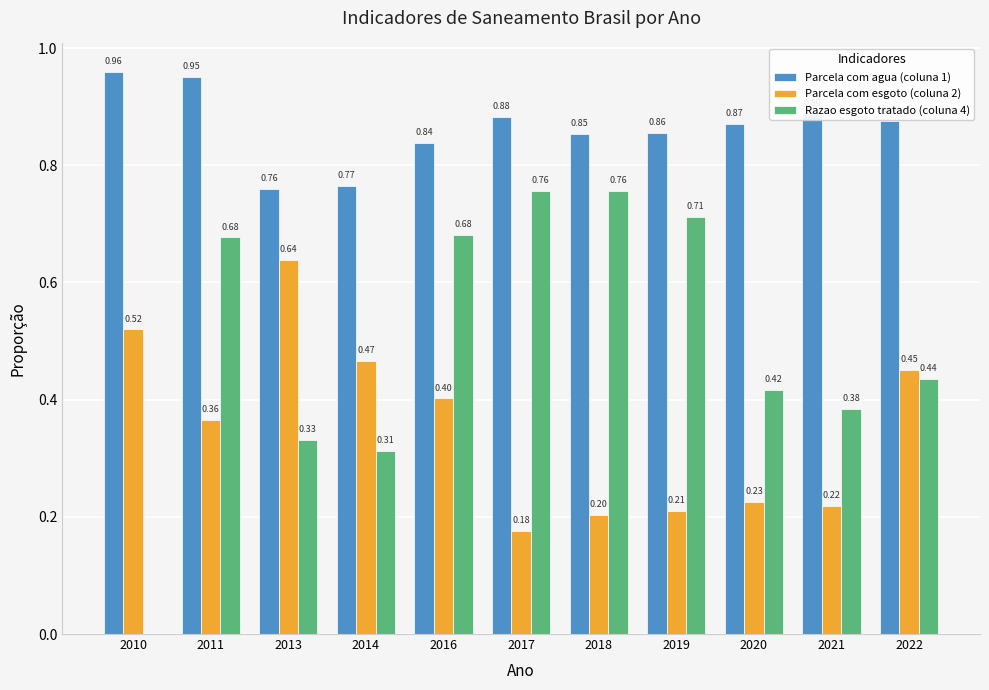

What are all the series names shown in the legend?

Parcela com agua (coluna 1), Parcela com esgoto (coluna 2), Razao esgoto tratado (coluna 4)